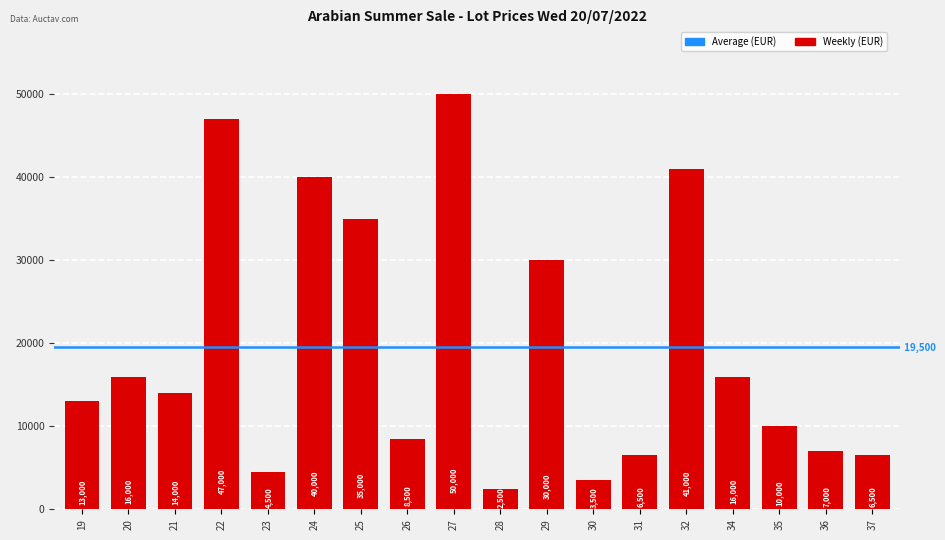

Which has a higher value, 28 or 23?

23